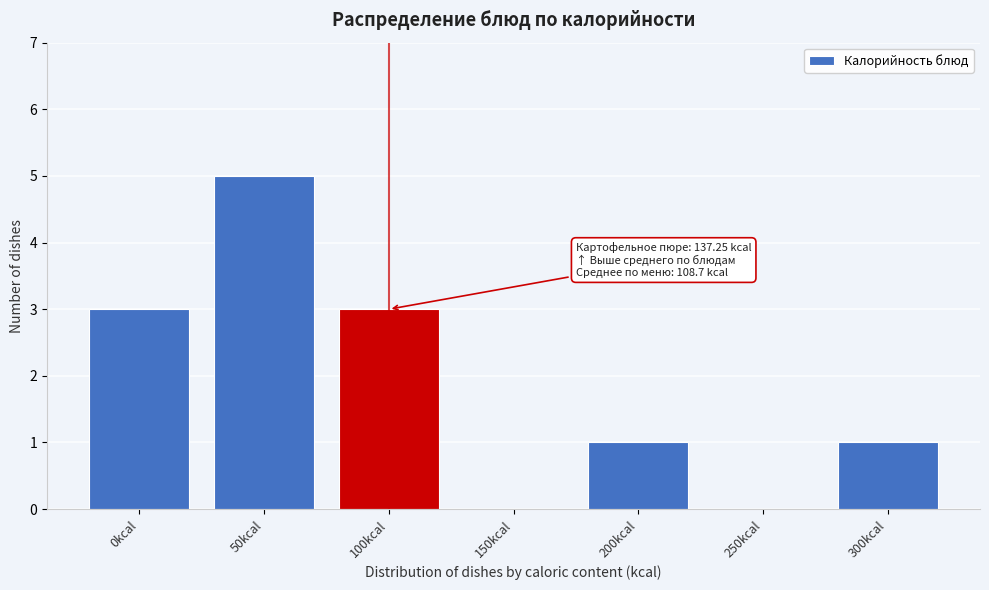

Reading right to left, extract all data points from this chart.

300kcal=1	250kcal=0	200kcal=1	150kcal=0	100kcal=3	50kcal=5	0kcal=3